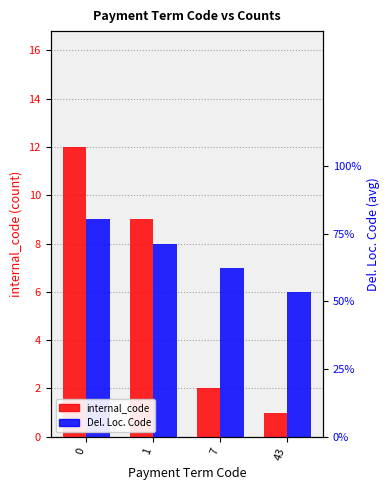

Are the bars horizontal?

No